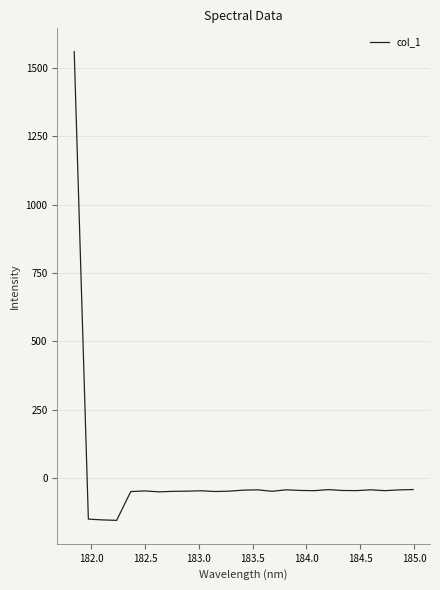

How many lines are shown in the chart?

1